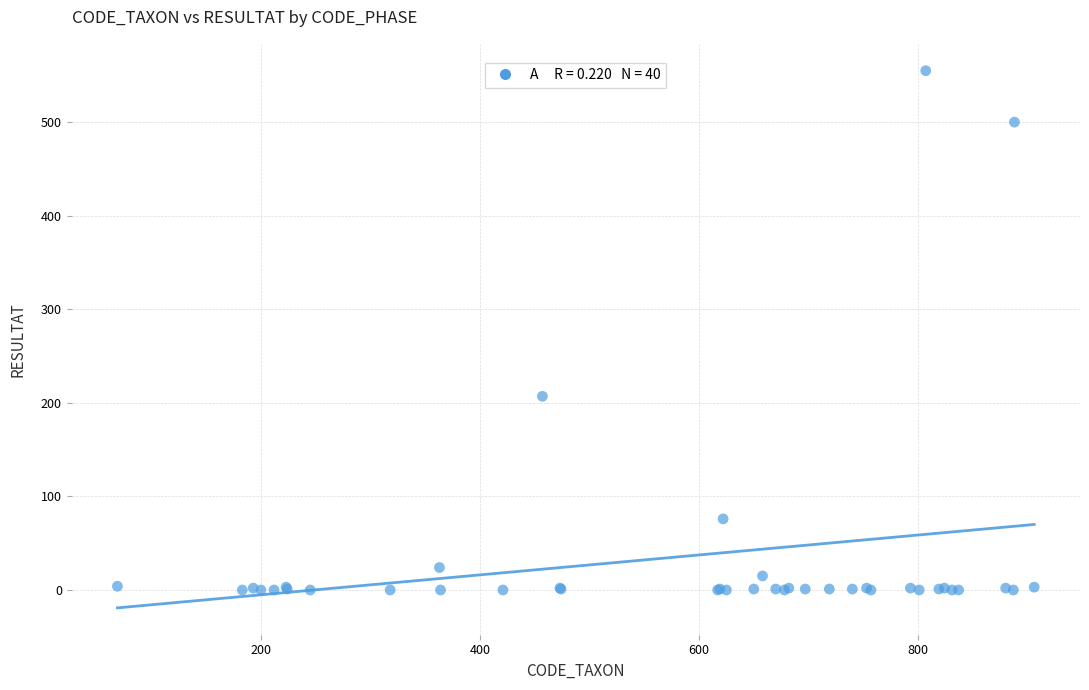

What Y value in the scatter plot is closest to 277?

207